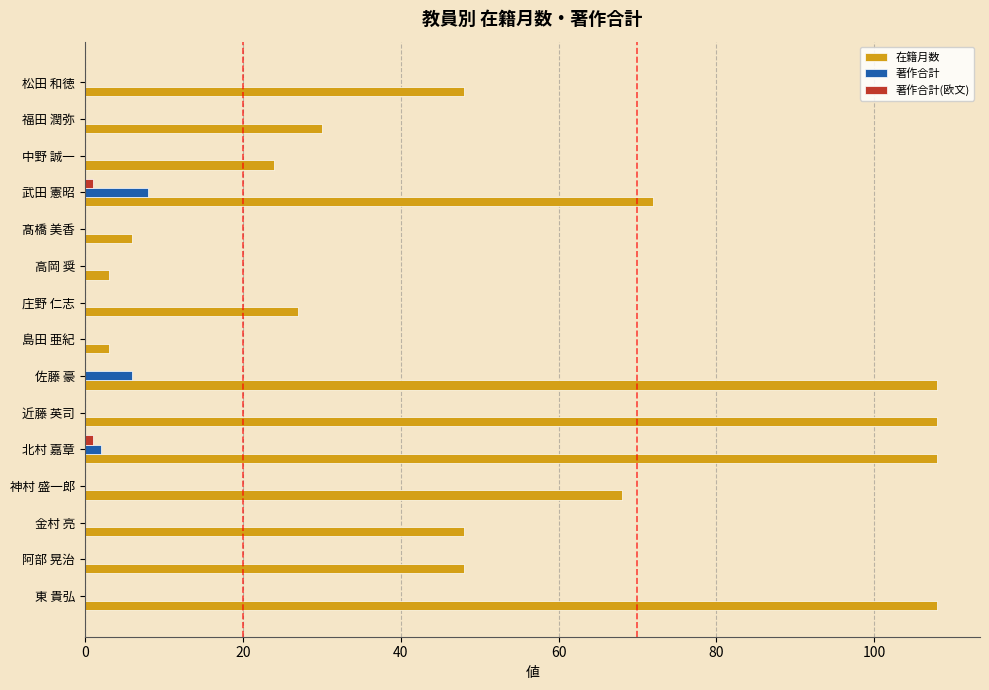

How many distinct data groups are displayed?

3